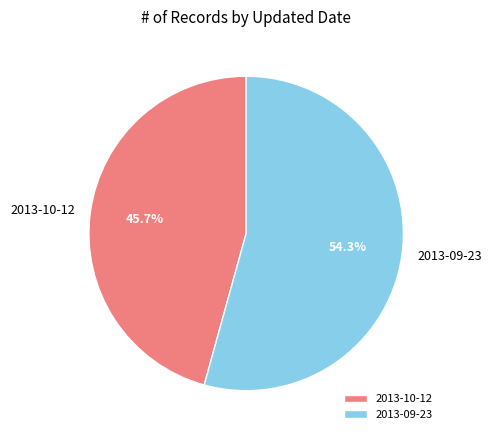

To the nearest percent, what portion does 2013-10-12 represent?

46%